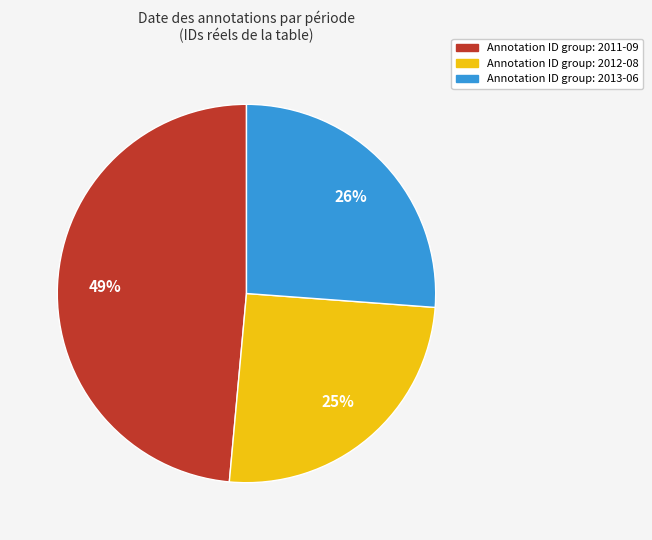

Is there any slice that represents more than half of the pie?

No